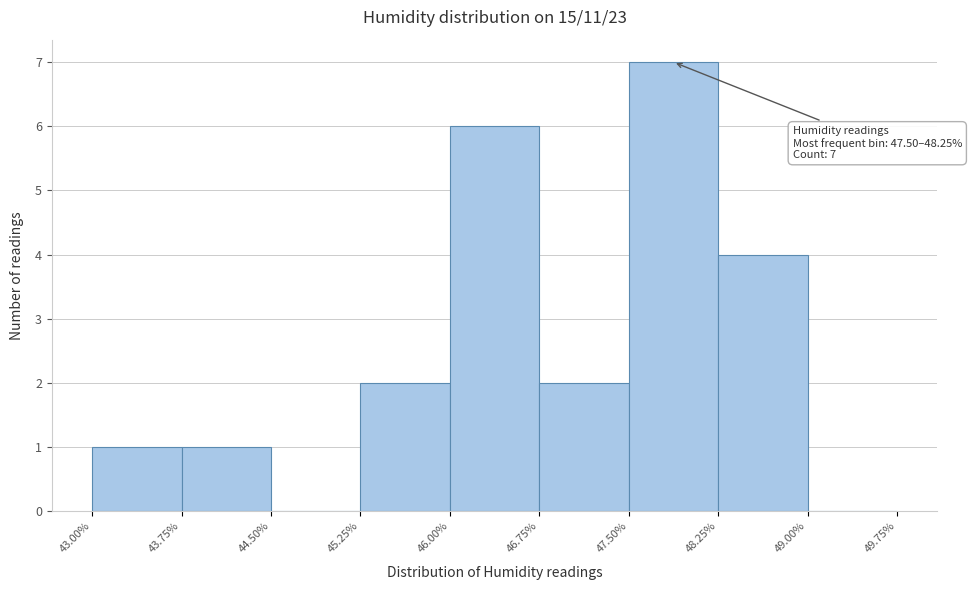

Over which range of the x-axis is the bar tallest?

47.50% to 48.25%